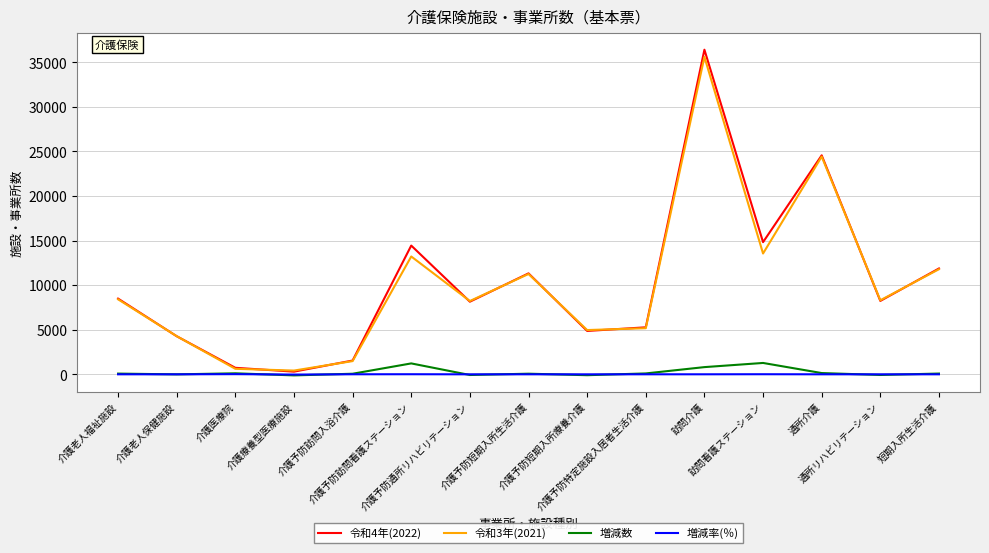

Which series has the largest range (max minus min)?

令和4年(2022)